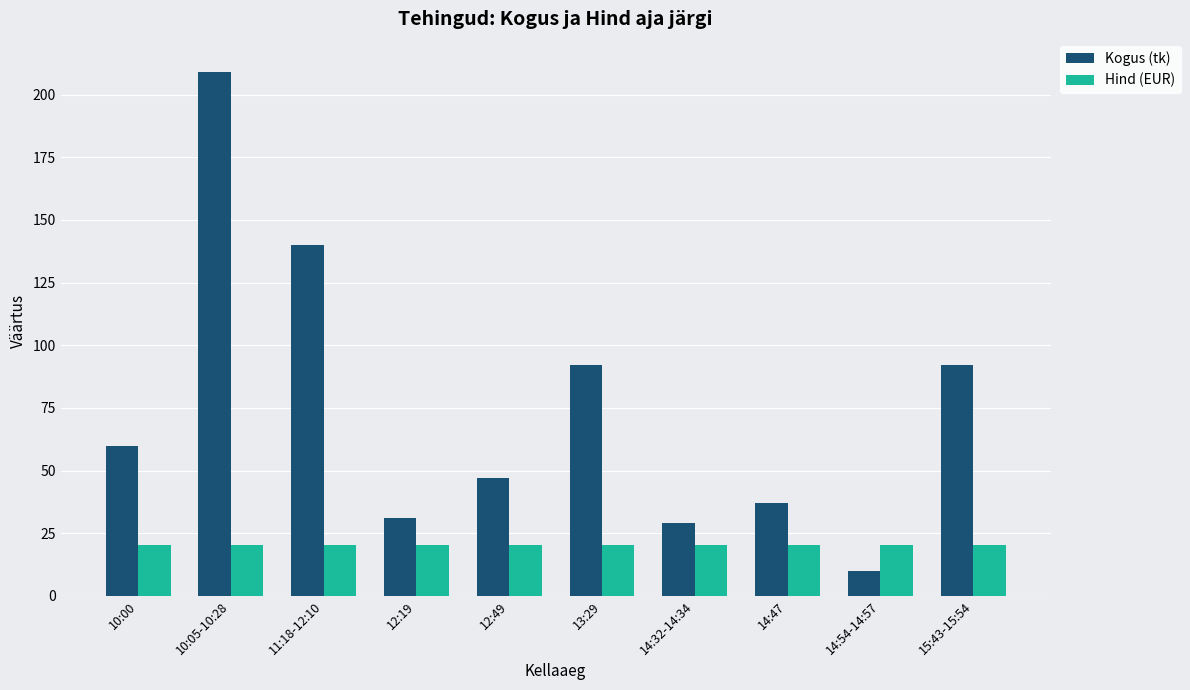

True or false: Hind (EUR) has a value of 20.2 at 13:29.

True